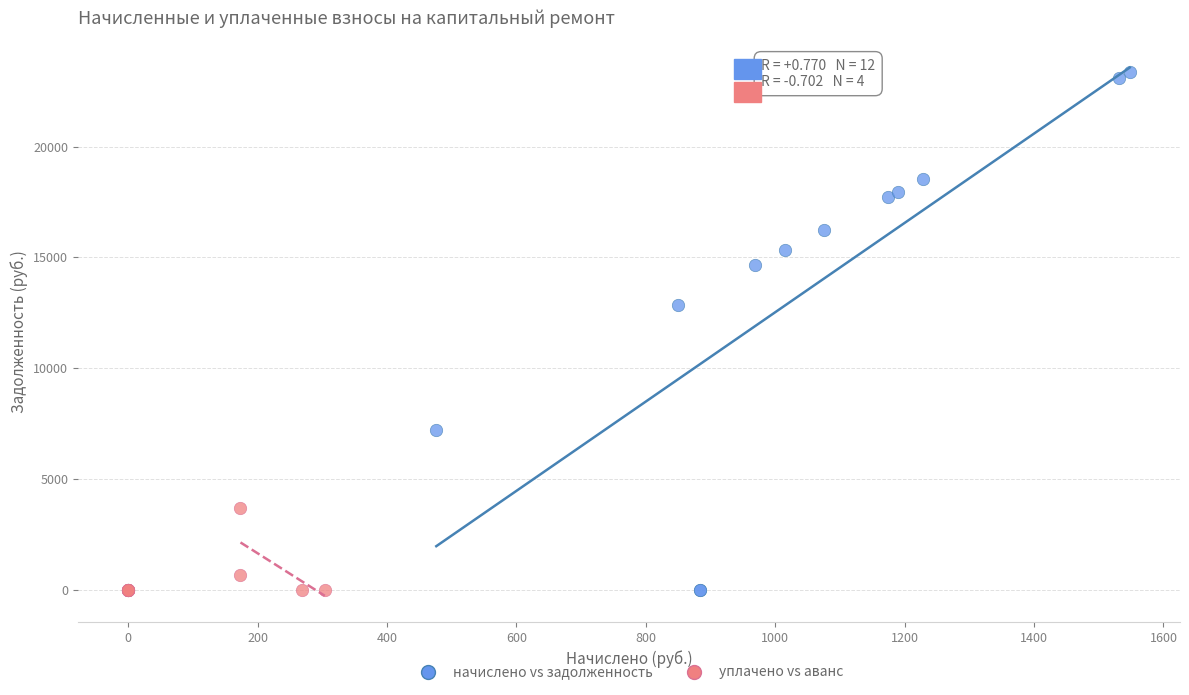

Which series reaches the maximum Y coordinate?

начислено vs задолженность